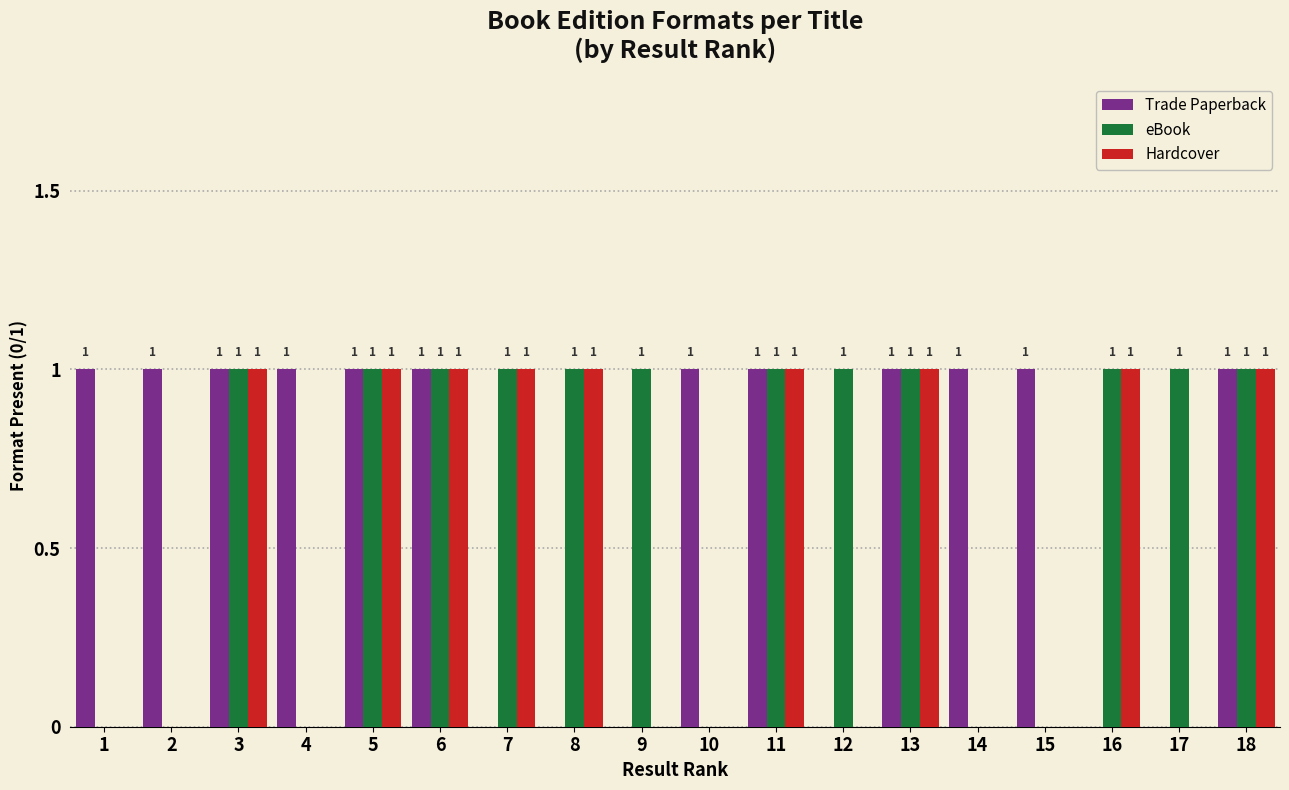

Reading left to right, transcribe all the data shown in this chart.

Trade Paperback: 1=1	2=1	3=1	4=1	5=1	6=1	7=0	8=0	9=0	10=1	11=1	12=0	13=1	14=1	15=1	16=0	17=0	18=1
eBook: 1=0	2=0	3=1	4=0	5=1	6=1	7=1	8=1	9=1	10=0	11=1	12=1	13=1	14=0	15=0	16=1	17=1	18=1
Hardcover: 1=0	2=0	3=1	4=0	5=1	6=1	7=1	8=1	9=0	10=0	11=1	12=0	13=1	14=0	15=0	16=1	17=0	18=1